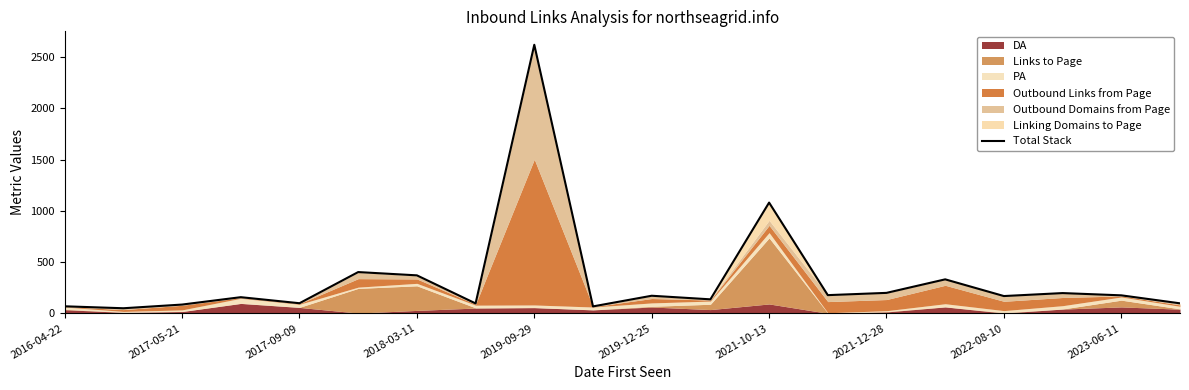

What is the maximum value shown in the chart?

2621